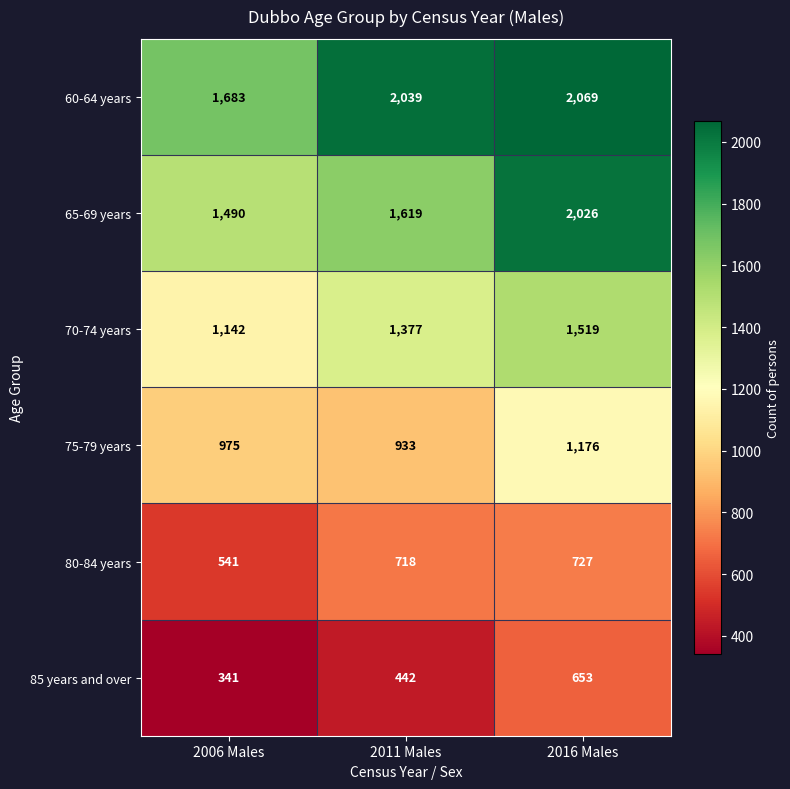

Between 2006 Males and 2011 Males, which series saw the biggest shift?

60-64 years